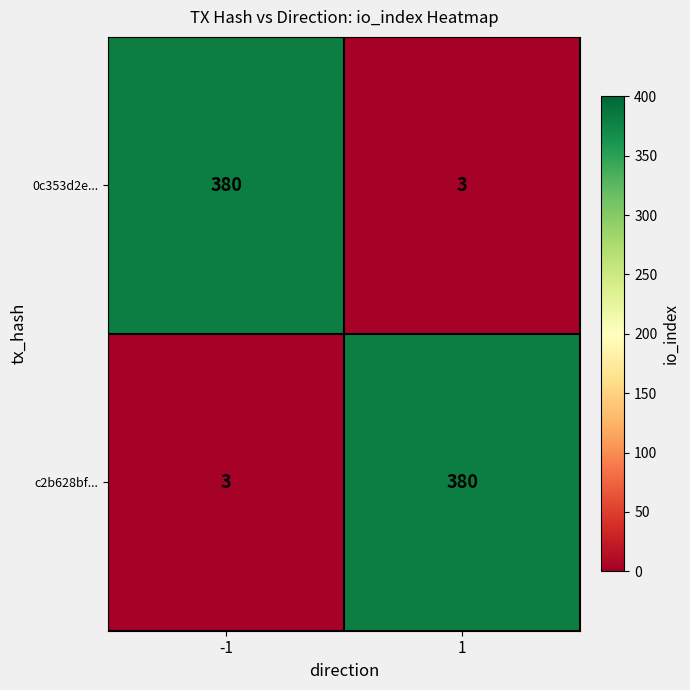

Reading left to right, transcribe all the data shown in this chart.

0c353d2e...: -1=380	1=3
c2b628bf...: -1=3	1=380